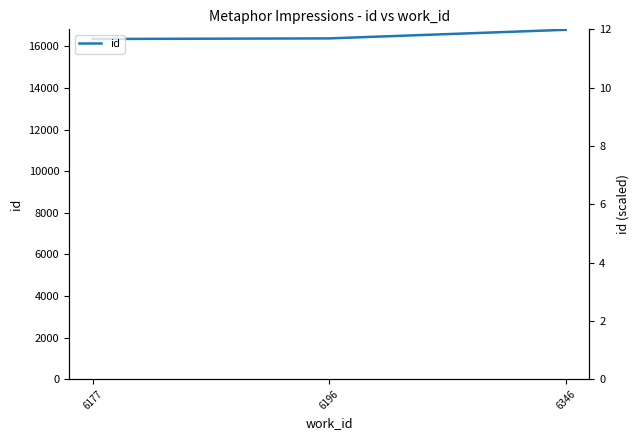

The chart shows a value of 11041 at 6196. True or false?

False